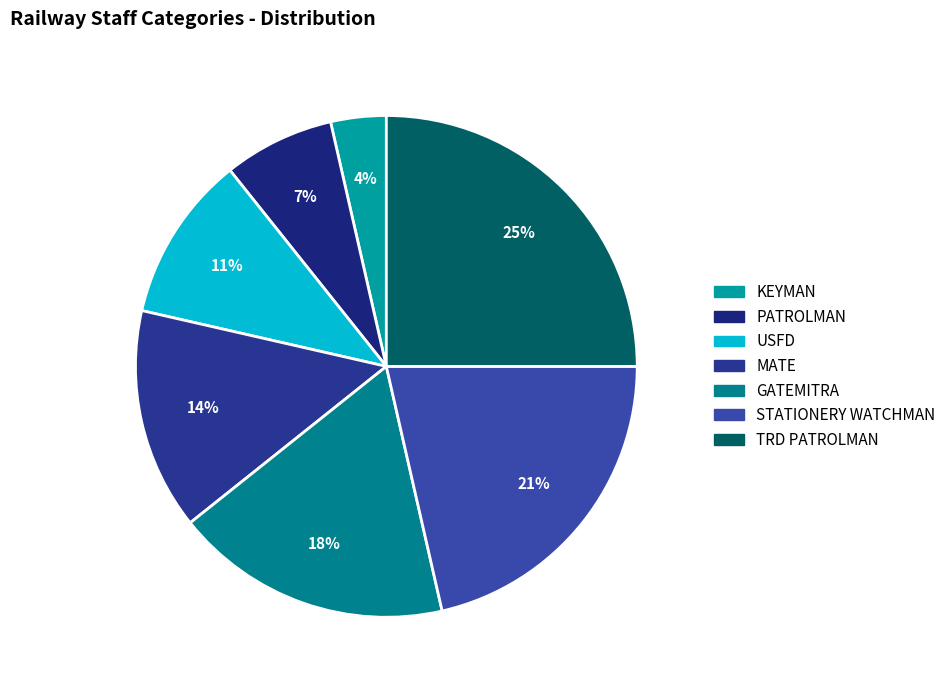

Rank the categories by value from lowest to highest.

KEYMAN, PATROLMAN, USFD, MATE, GATEMITRA, STATIONERY WATCHMAN, TRD PATROLMAN